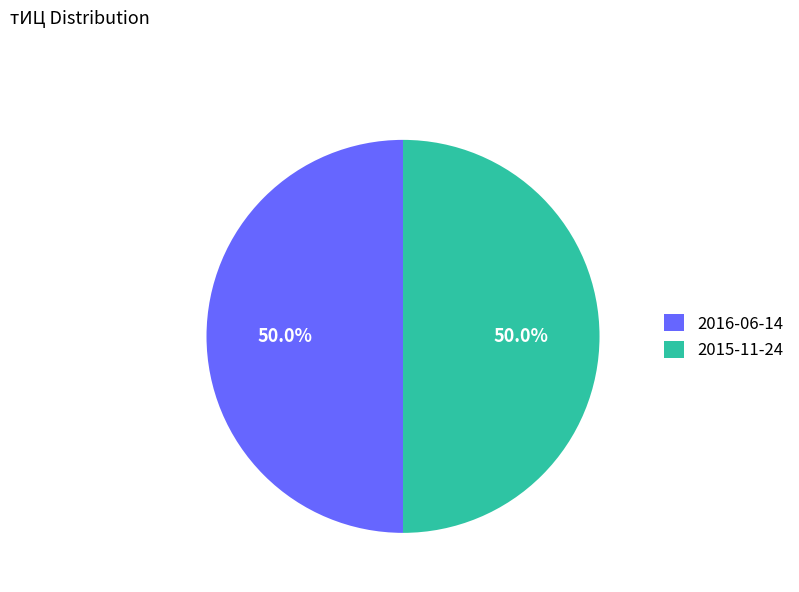

To the nearest percent, what is the average slice percentage?

50%